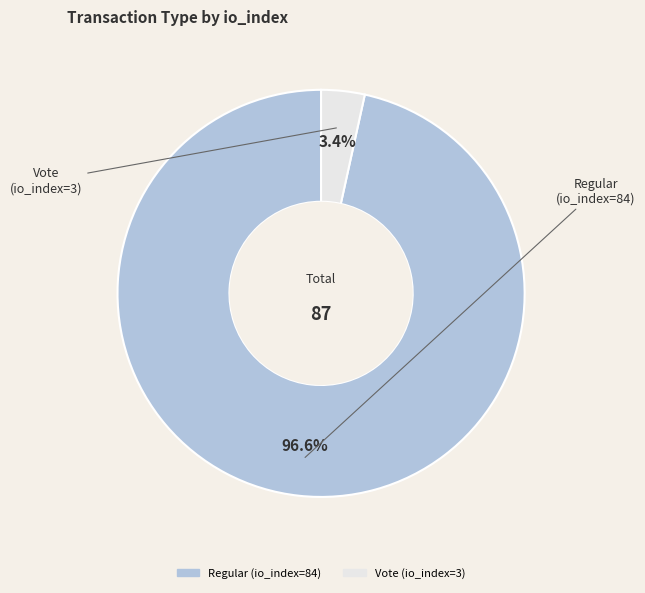

To the nearest percent, what portion does Regular (io_index=84) represent?

97%